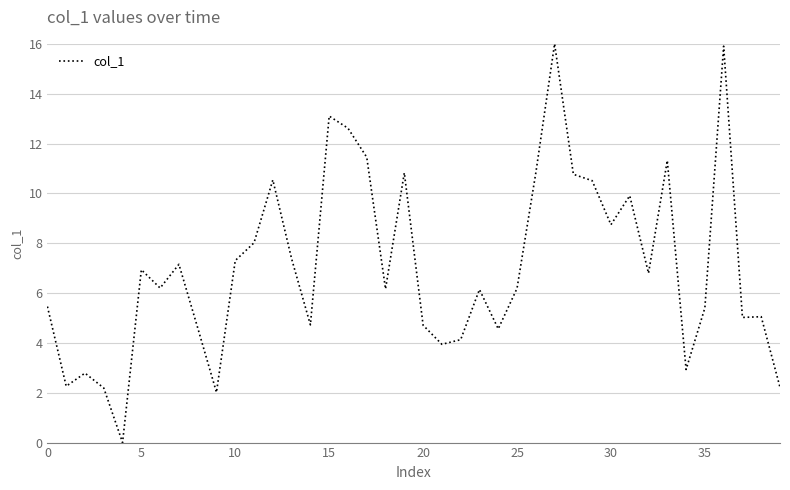

What is the greatest value displayed?

16.0